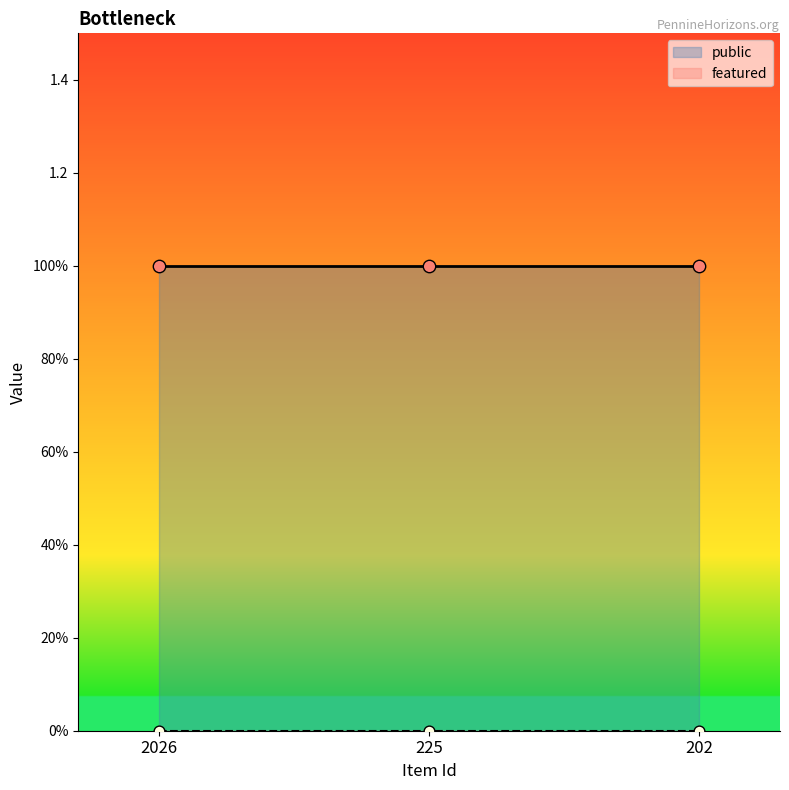

Which series reaches the maximum Y coordinate?

public